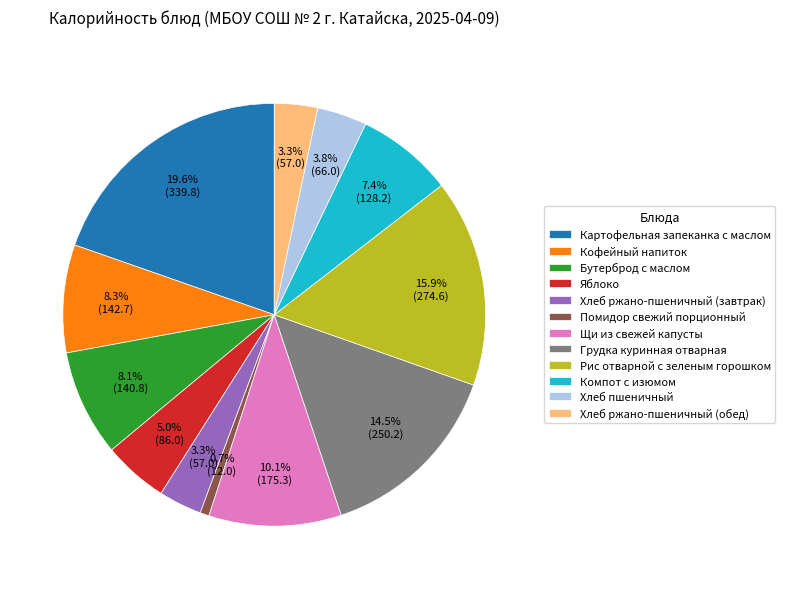

Combined, what portion of the pie is Кофейный напиток and Щи из свежей капусты?

18.4%